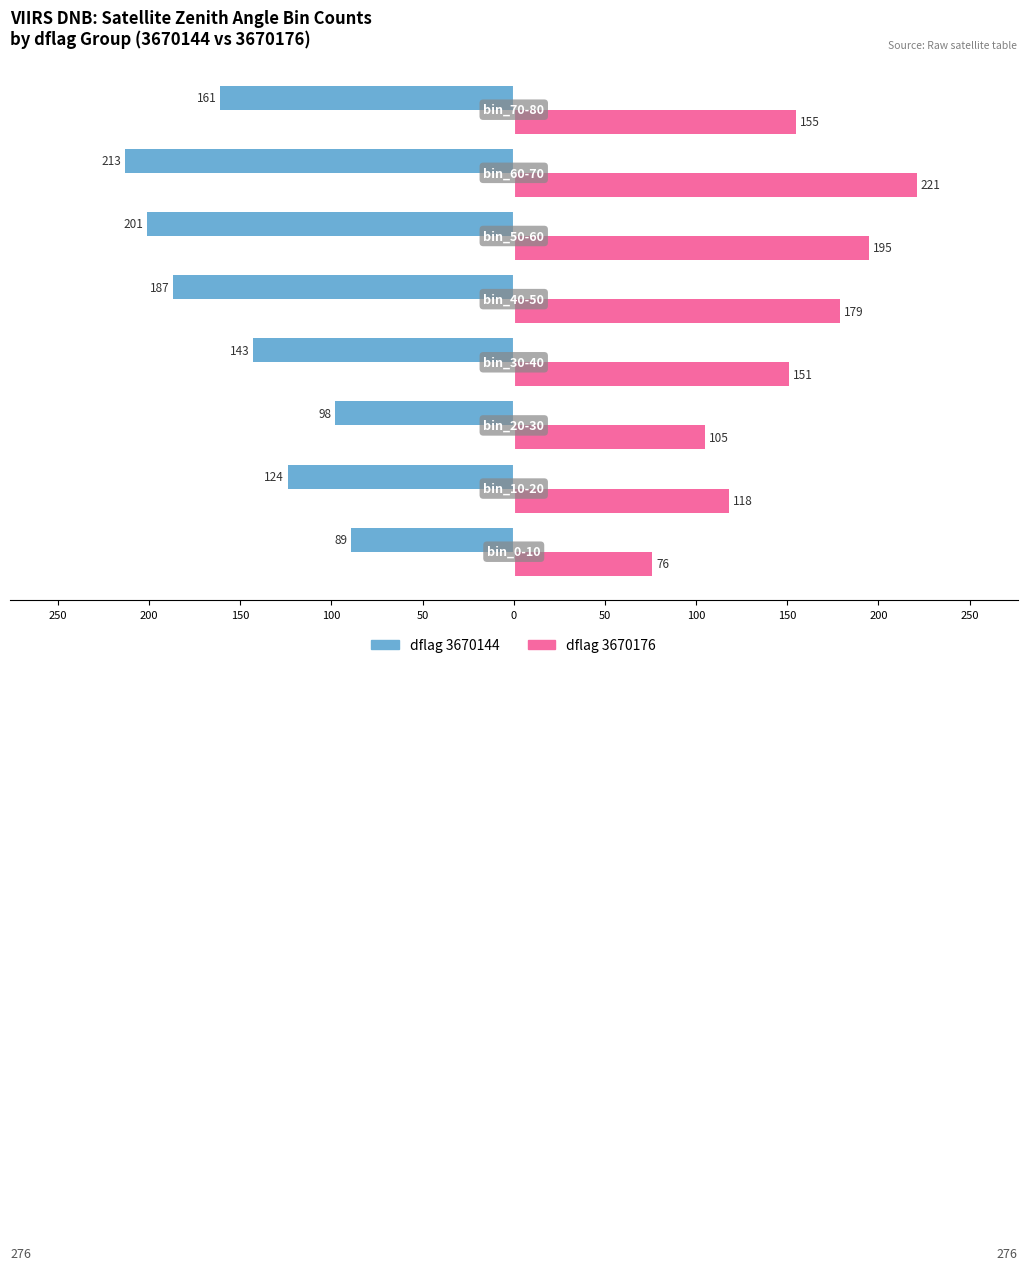

What are all the series names shown in the legend?

dflag 3670144, dflag 3670176